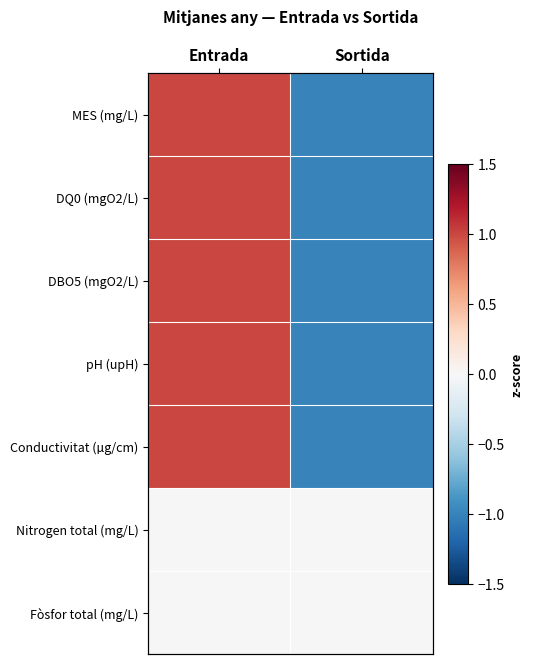

Is the value of DQ0 (mgO2/L) at Entrada greater than the value of MES (mg/L) at Entrada?

No